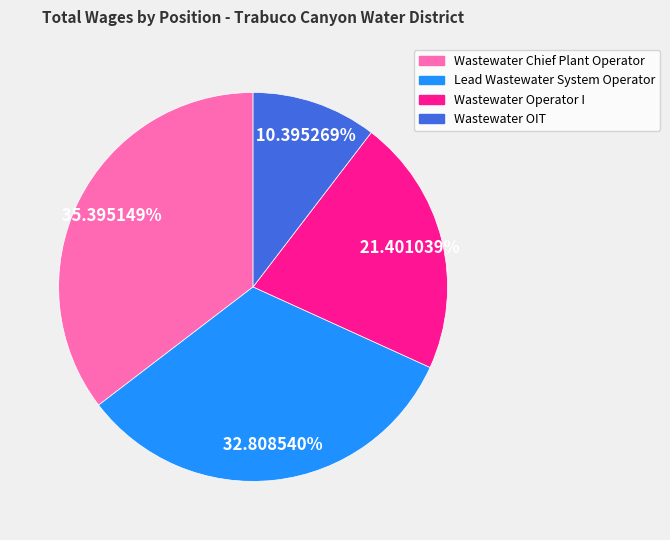

What percentage is the Wastewater OIT slice, to the nearest percent?

10%